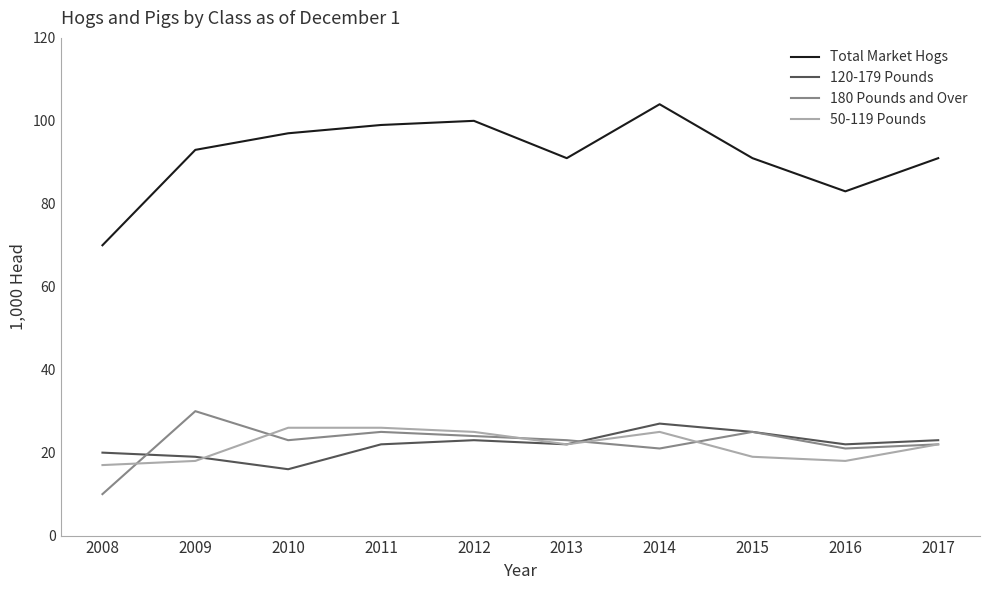

True or false: Total Market Hogs and 120-179 Pounds cross at least once.

False